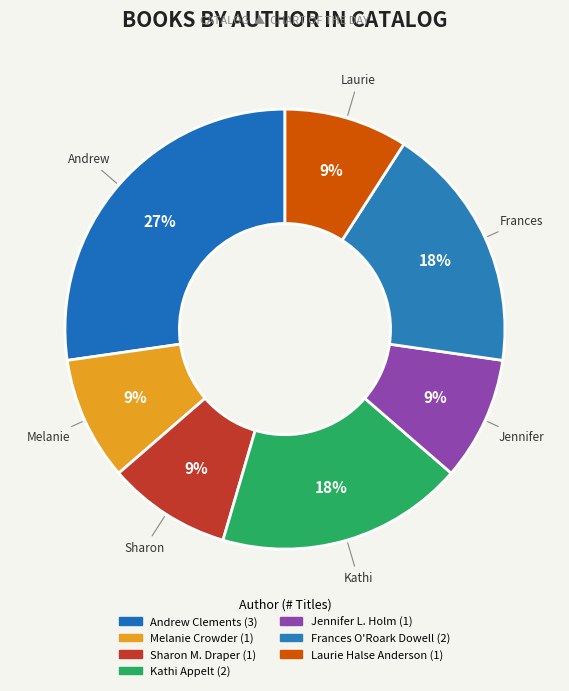

Combined, what portion of the pie is Melanie Crowder and Frances O'Roark Dowell?

27.3%